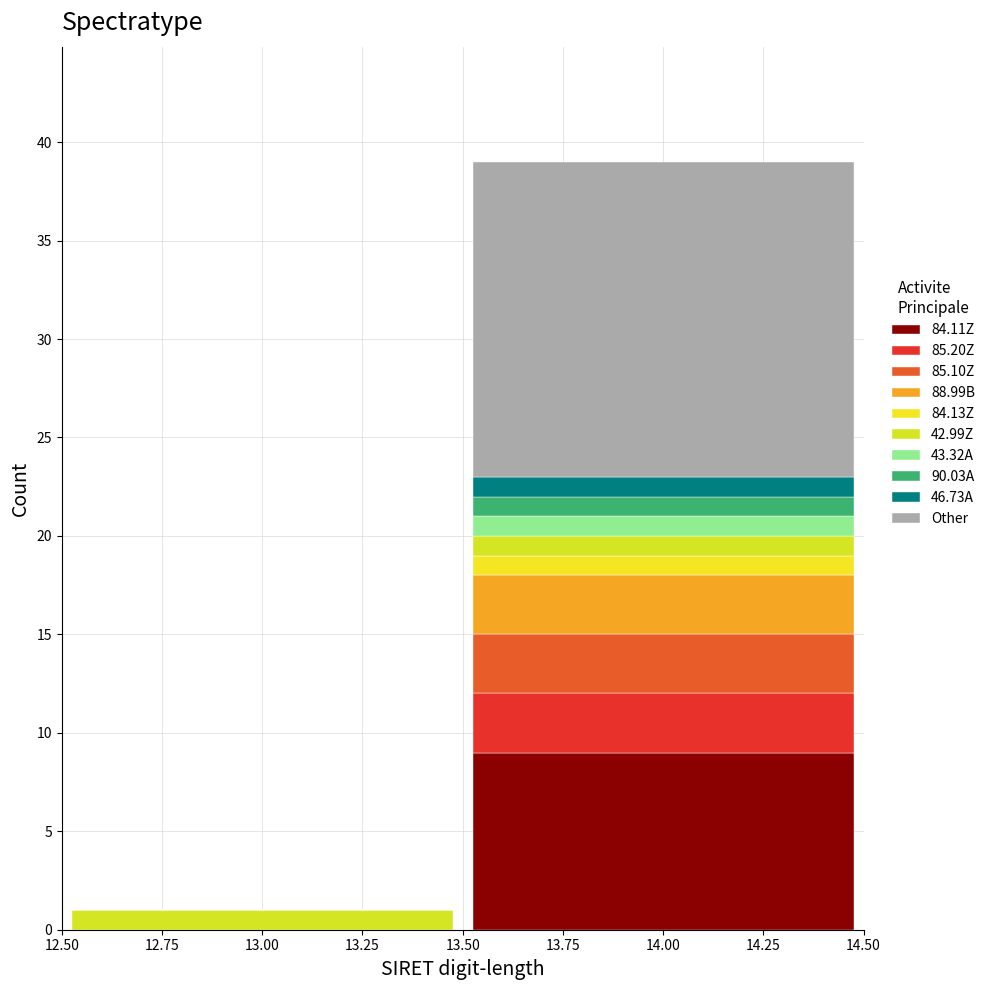

Reading left to right, transcribe this chart: for each stacked bar, give the range it covers on the x-axis and its total height. The values are not printed on the chart, so give them approximately, as read against the axis.

12.50 to 13.50: 1
13.50 to 14.50: 39